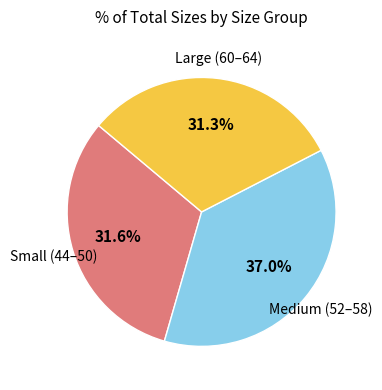

Does any single category account for the majority?

No